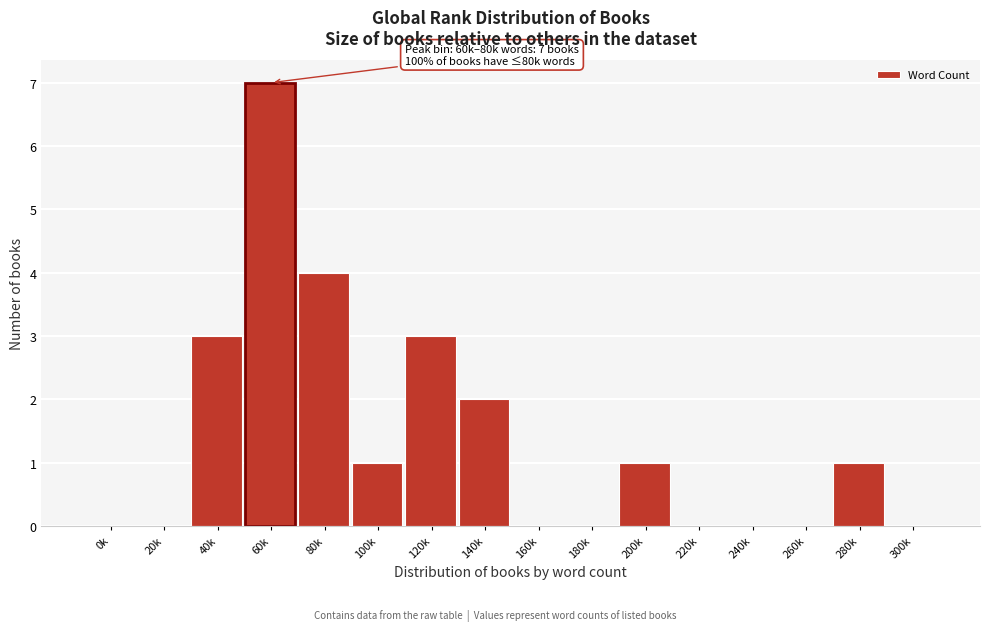

Reading left to right, what are all the values shown in this chart?

0k=0	20k=0	40k=3	60k=7	80k=4	100k=1	120k=3	140k=2	160k=0	180k=0	200k=1	220k=0	240k=0	260k=0	280k=1	300k=0